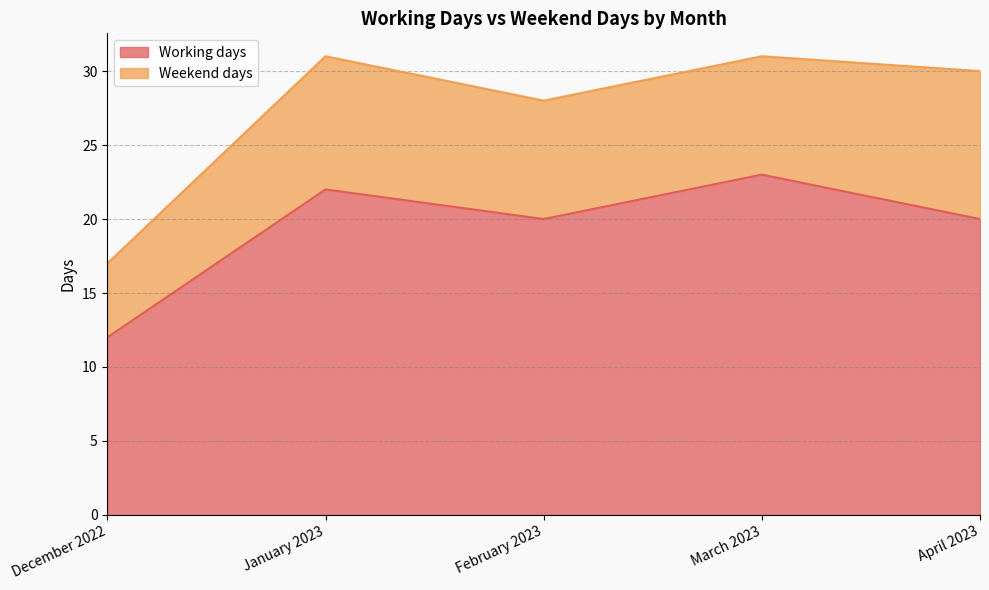

Where is the data nearest to the value 17?

February 2023